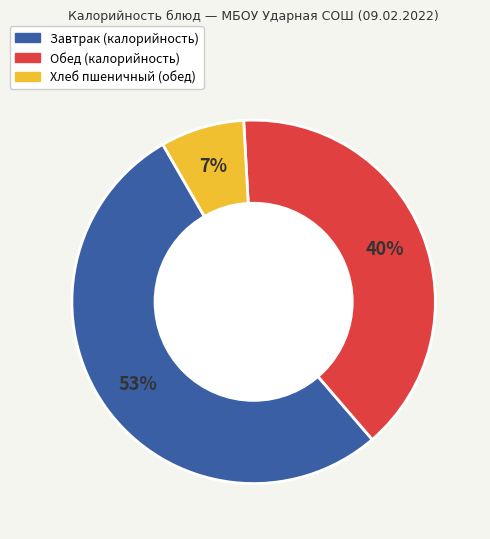

To the nearest percent, what is the difference between the largest and smallest slice percentages?

46%